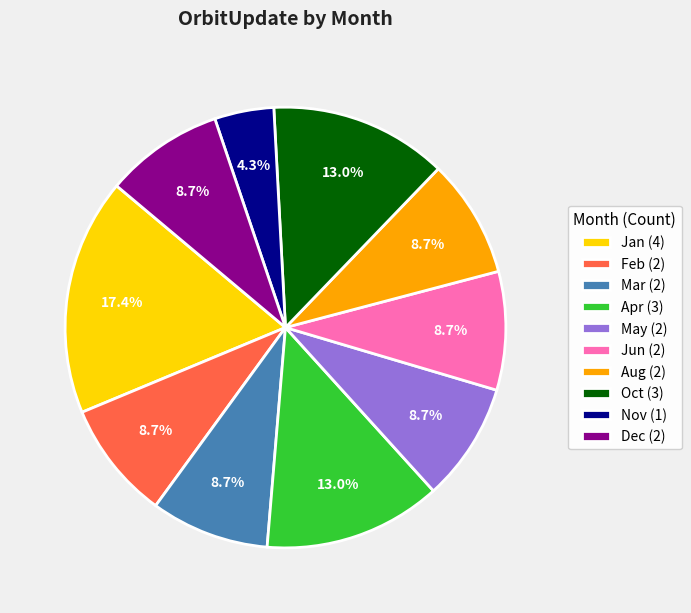

Do Jan (4) and Dec (2) together represent more than half of the pie?

No